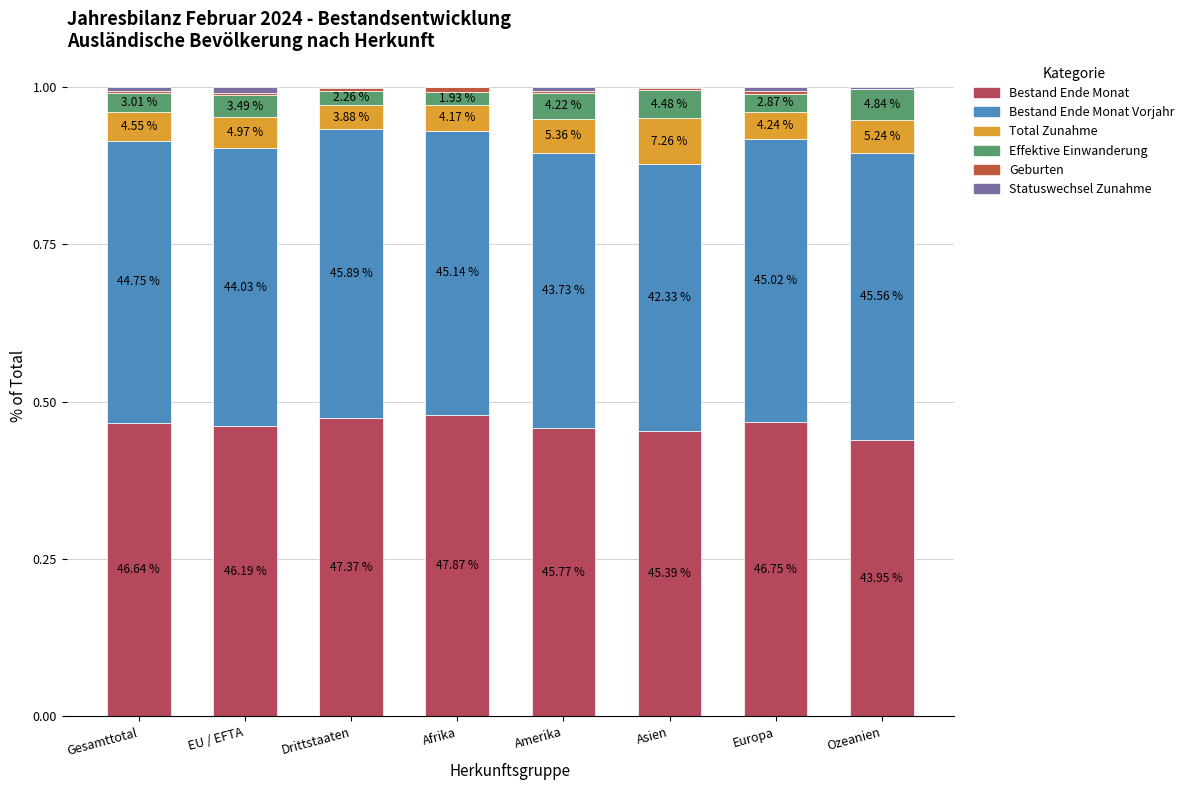

Are the bars grouped side by side (vs. stacked)?

No